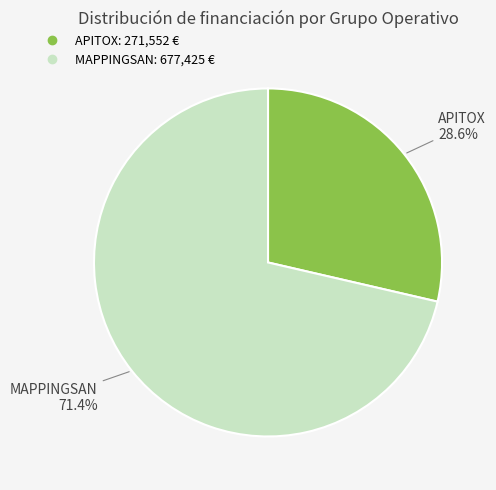

To the nearest percent, what portion does MAPPINGSAN represent?

71%